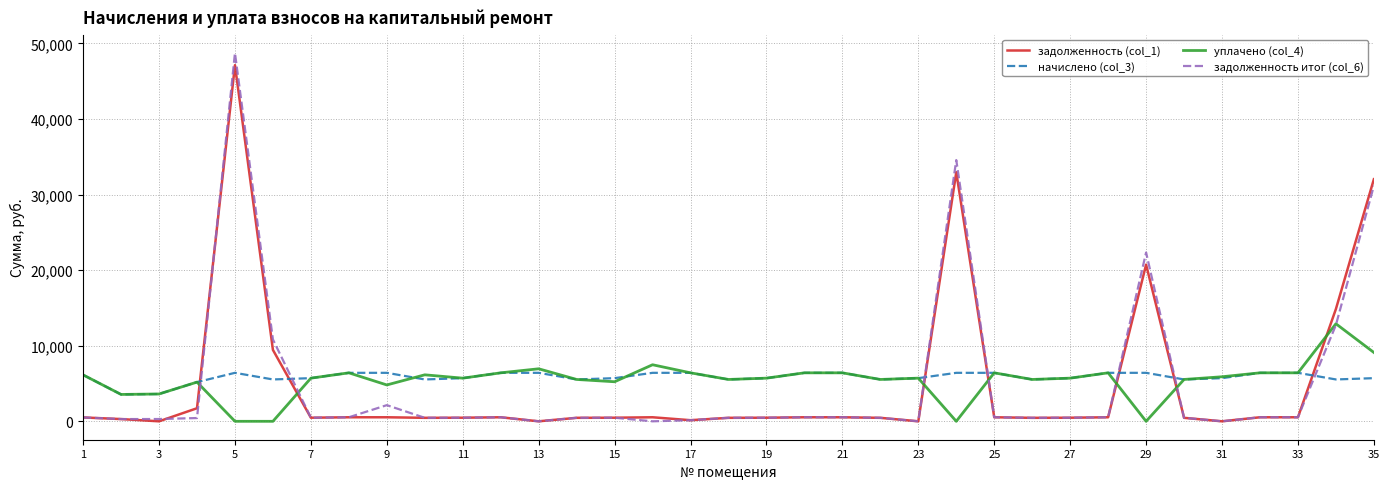

Which series ends up on top after the final intersection of задолженность (col_1) and начислено (col_3)?

задолженность (col_1)